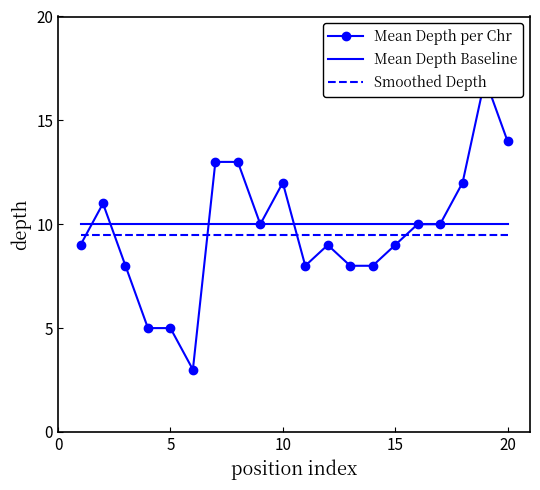

How many categories are shown in the chart?

20